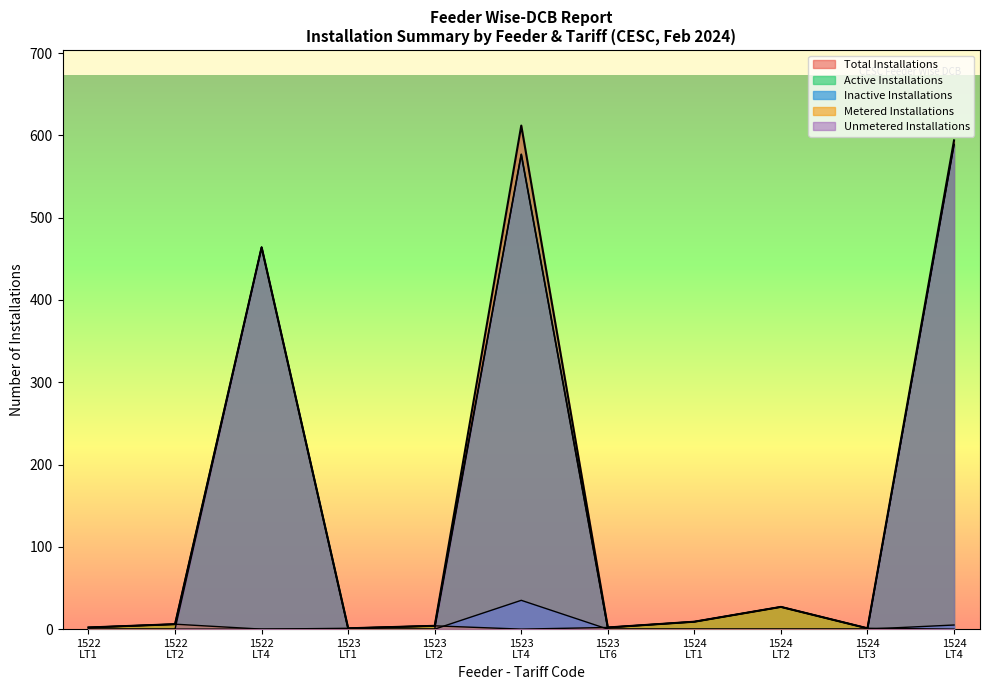

Which series has the largest range (max minus min)?

Total Installations